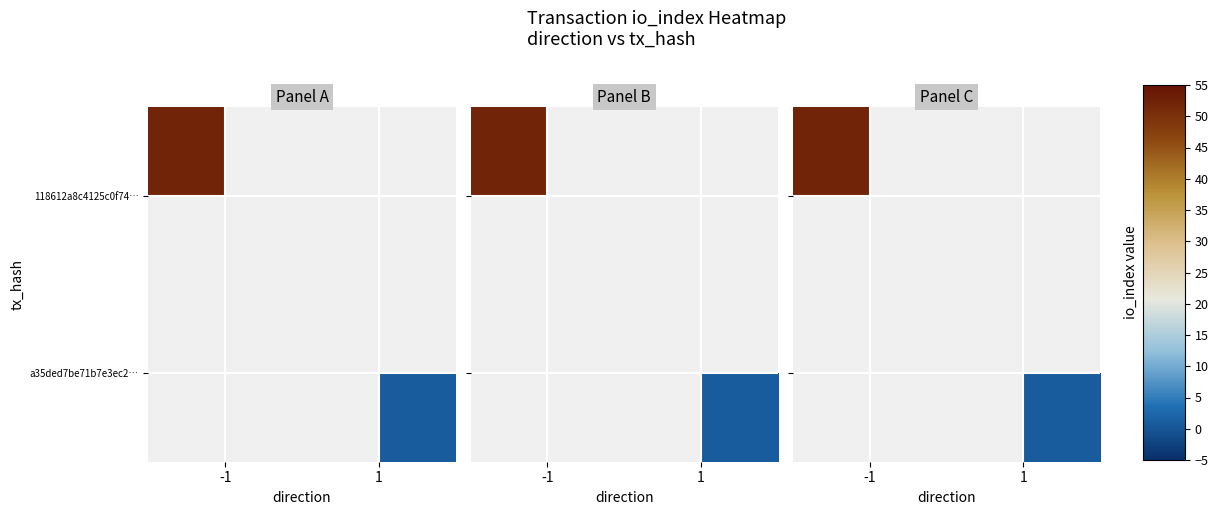

Which has a higher value, 1 or -1?

-1